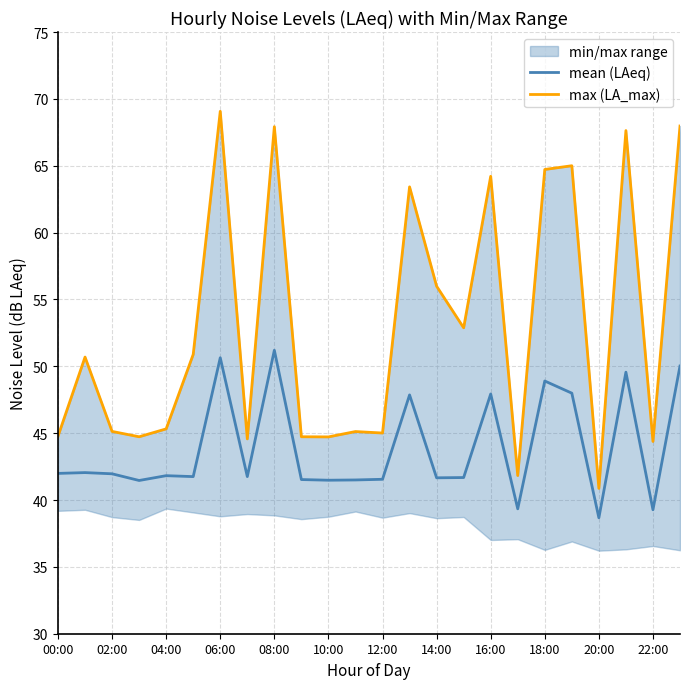

True or false: mean (LAeq) has more than 1 points higher than both neighbors.

True